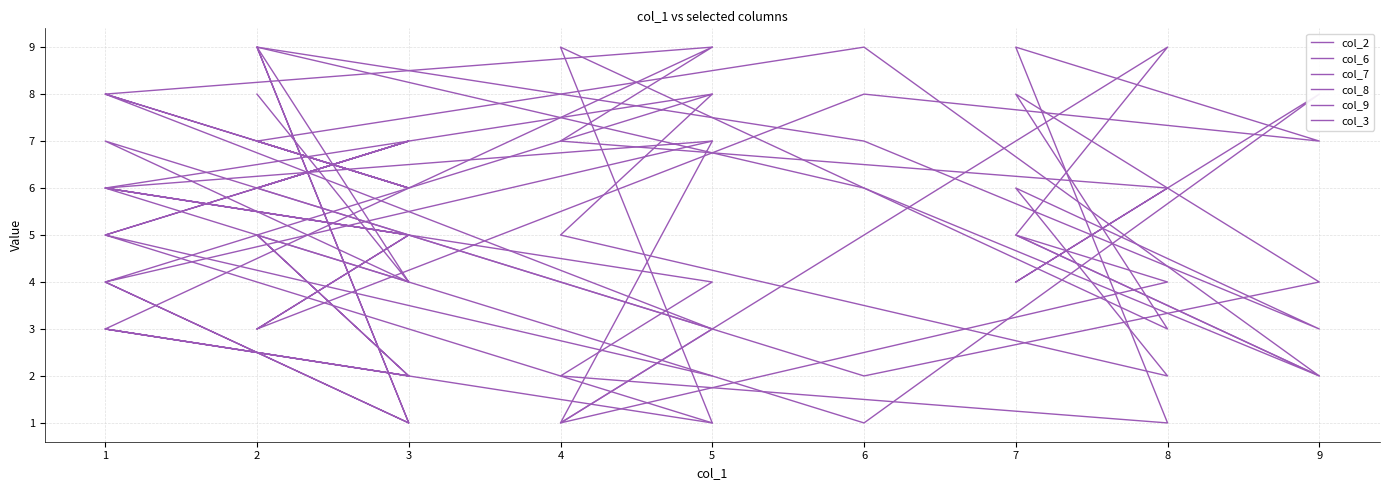

How many values in the col_3 series exceed 5?

6